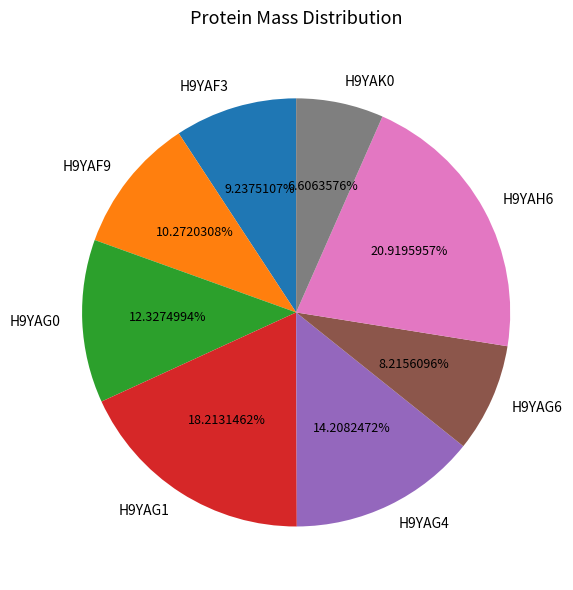

How many segments does this pie chart have?

8